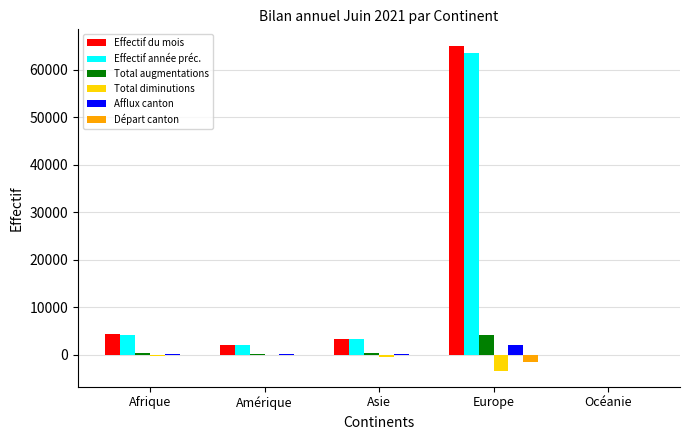

Which series has the widest spread of values?

Effectif du mois